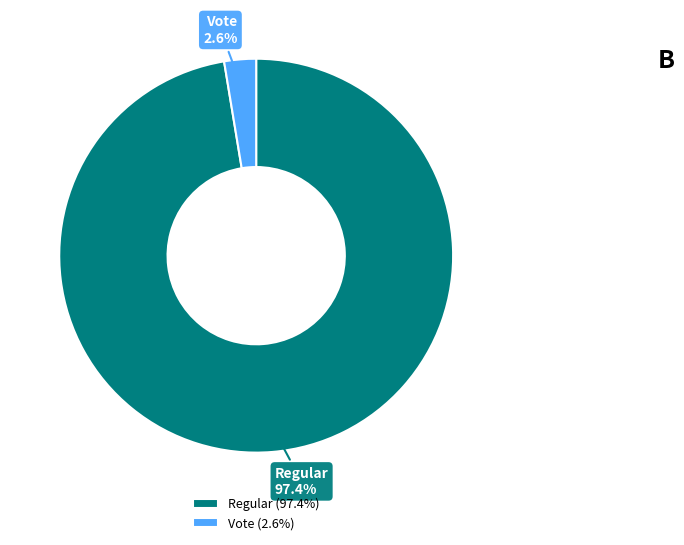

Count the number of slices in the pie.

2